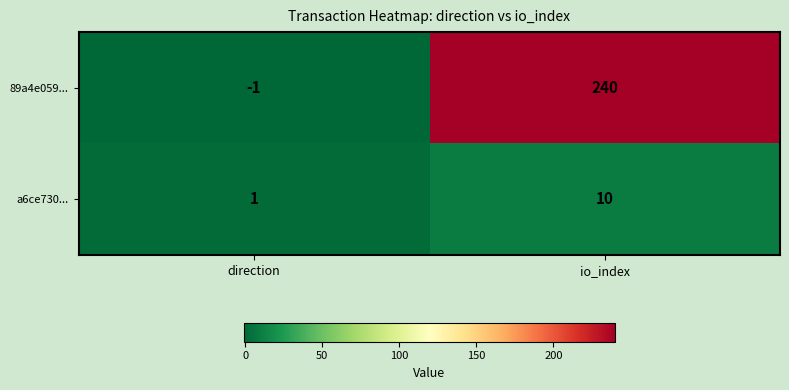

How many categories are shown in the chart?

2